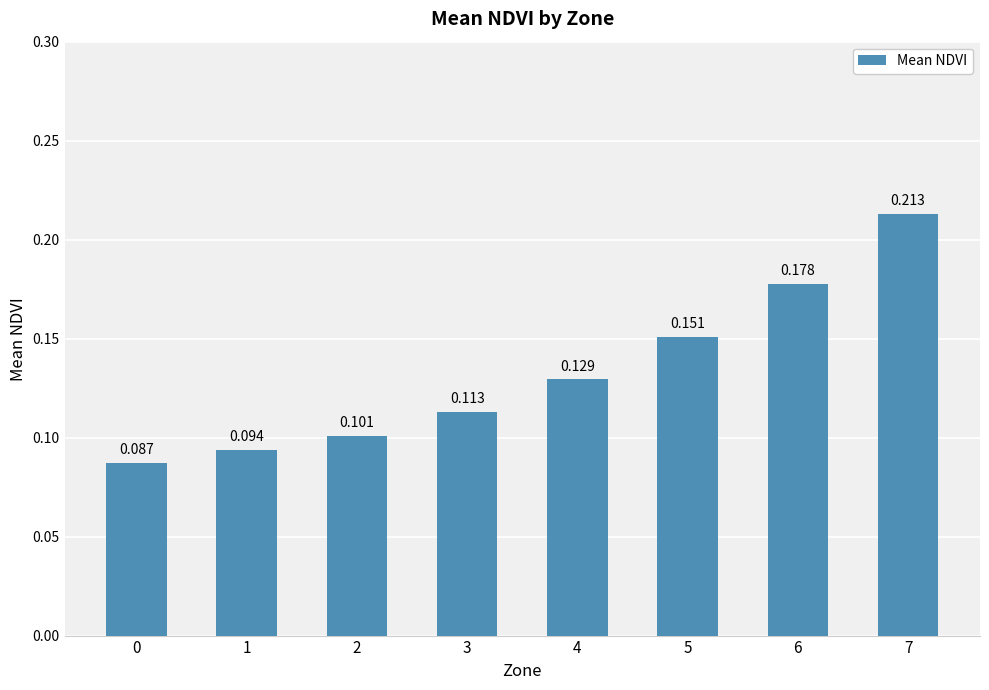

Are the bars horizontal?

No